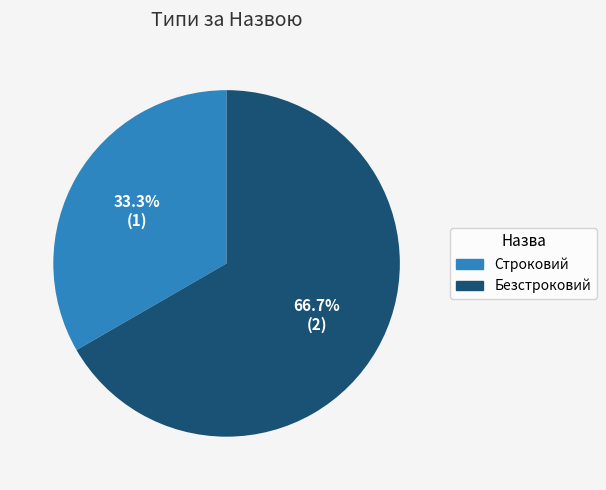

What is the ratio of the value at Строковий to the value at Безстроковий?

0.5